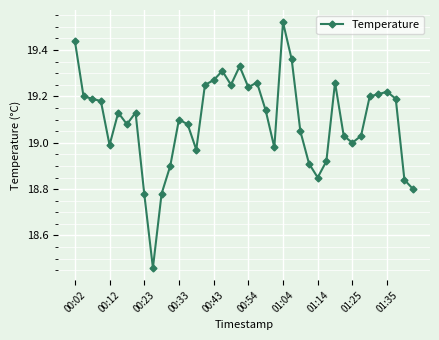

How many interior local valleys (lower than both neighbors) does the data have?

9